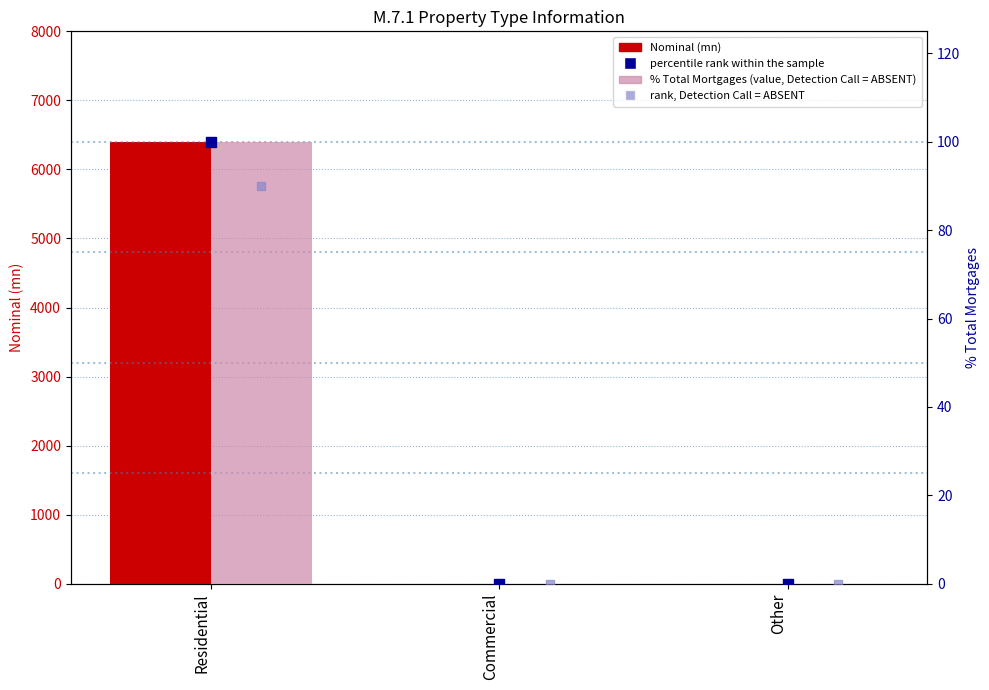

Is the value of Nominal (mn) at Commercial greater than the value of % Total Mortgages at Other?

No